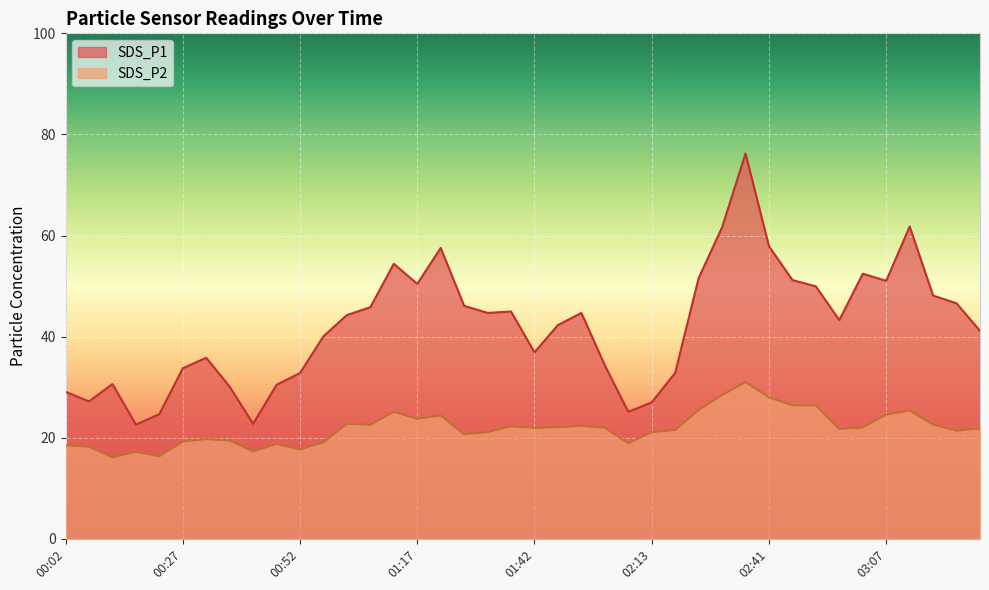

Rank the series at 01:42 from highest to lowest value.

SDS_P1, SDS_P2